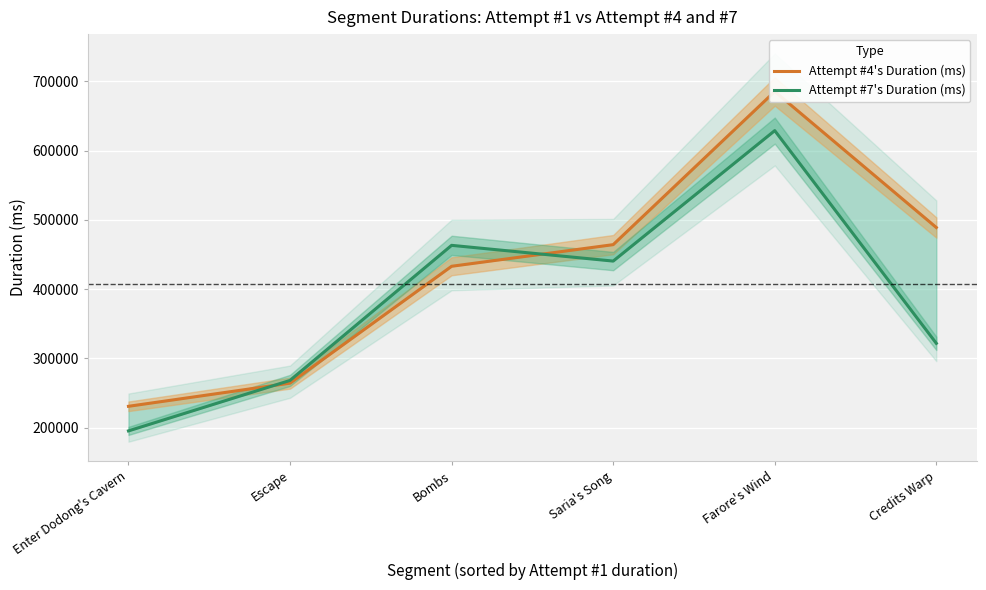

Rank the series by their maximum value, from highest to lowest.

Attempt #4's Duration (ms), Attempt #7's Duration (ms)